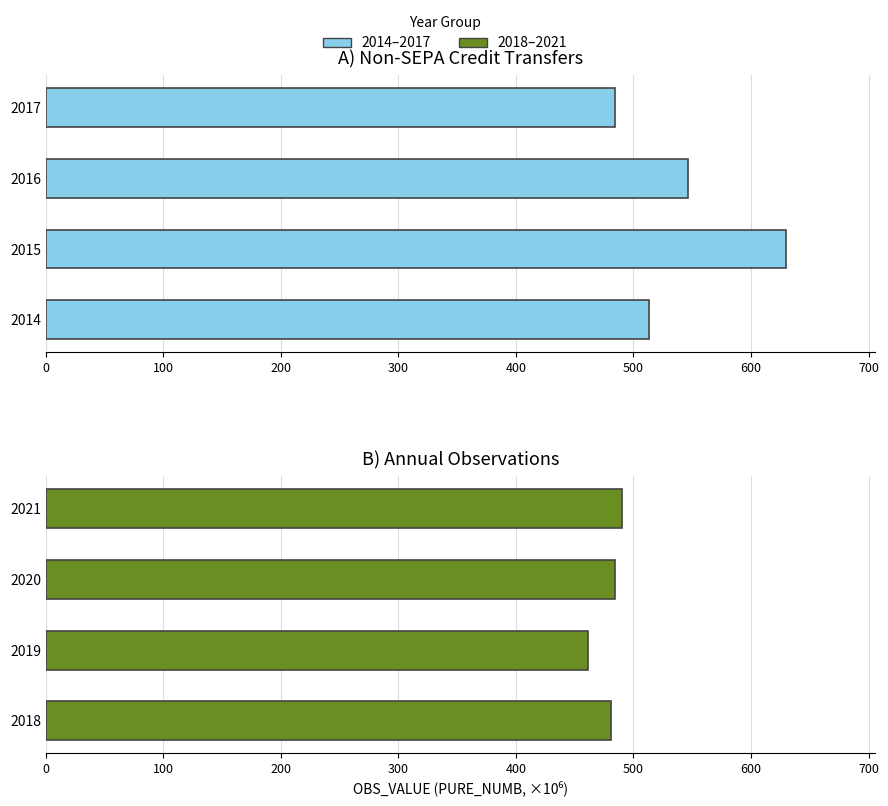

Is it true that the value at 2019 is 170.3?

False